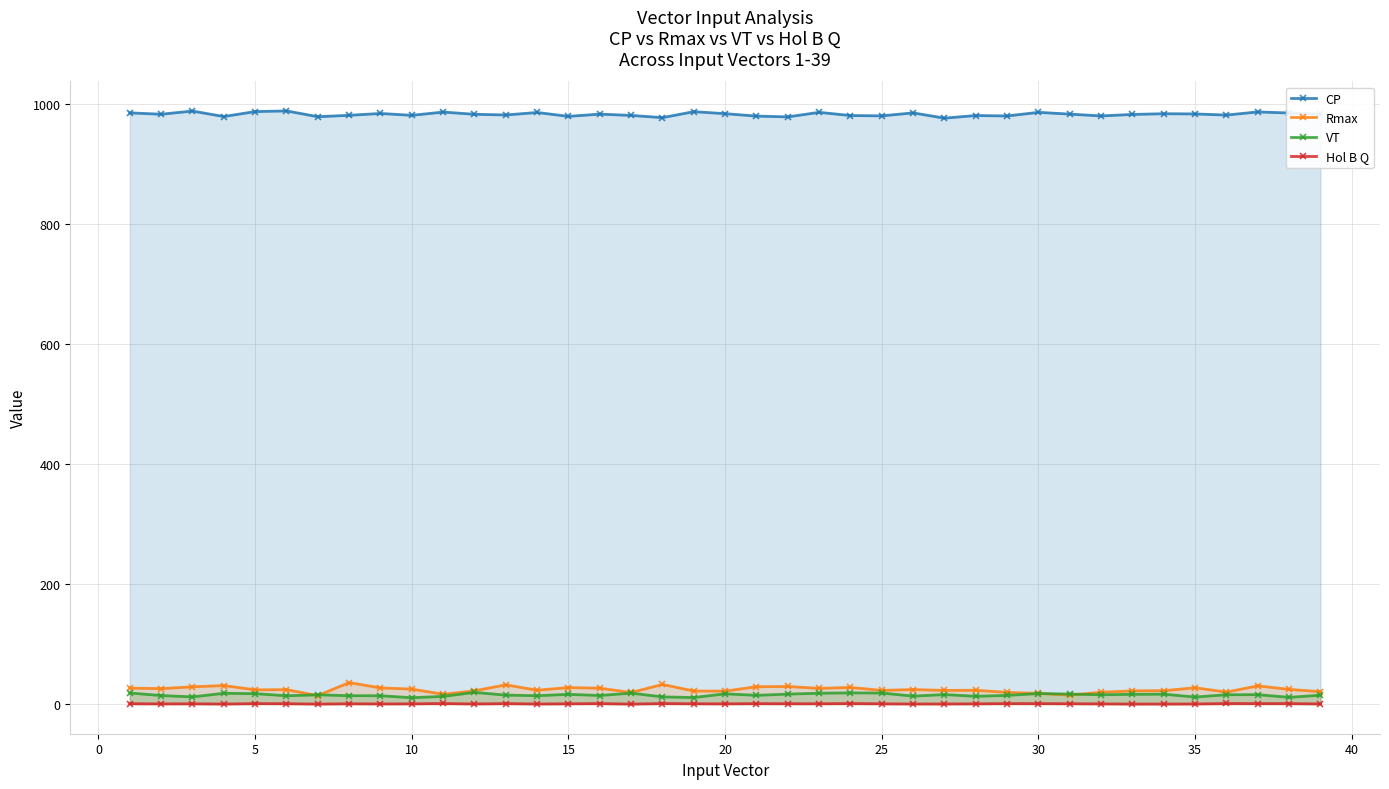

True or false: Rmax and CP cross at least once.

False